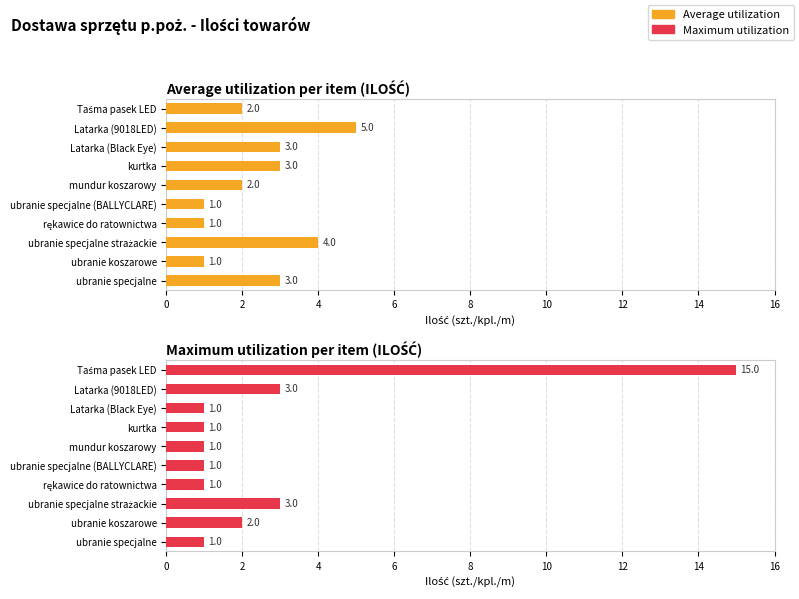

What is the maximum value shown in the chart?

15